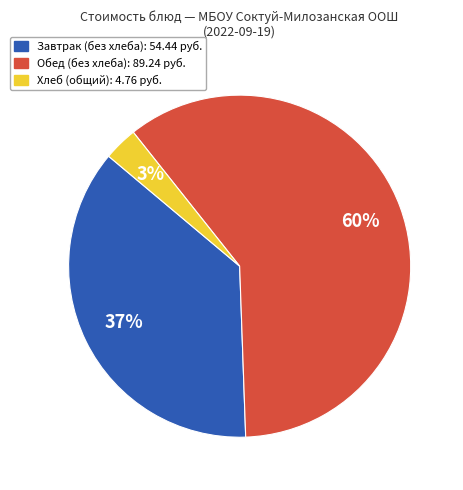

Is there a majority slice in this chart?

Yes